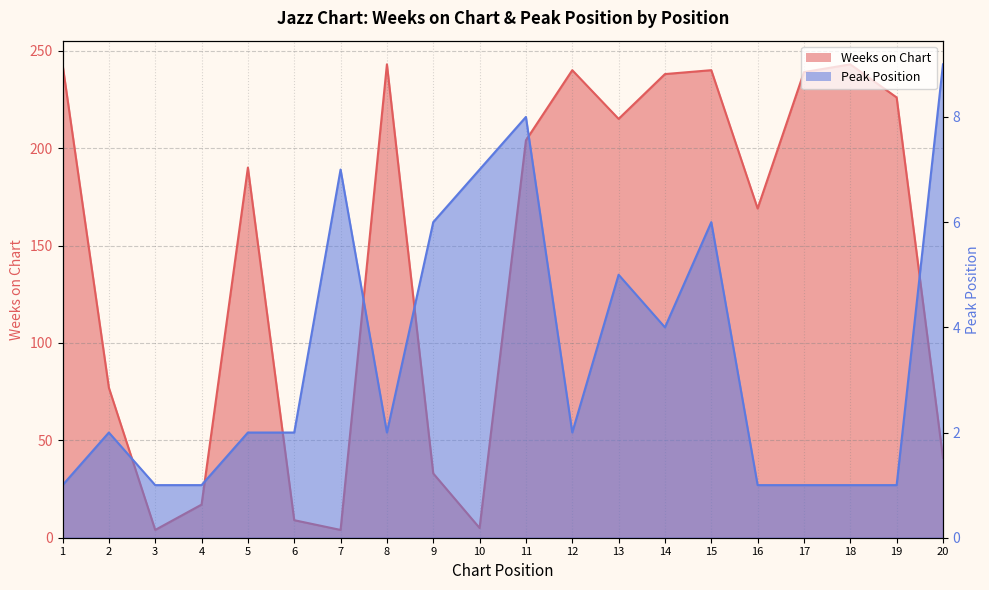

What are all the series names shown in the legend?

Weeks on Chart, Peak Position